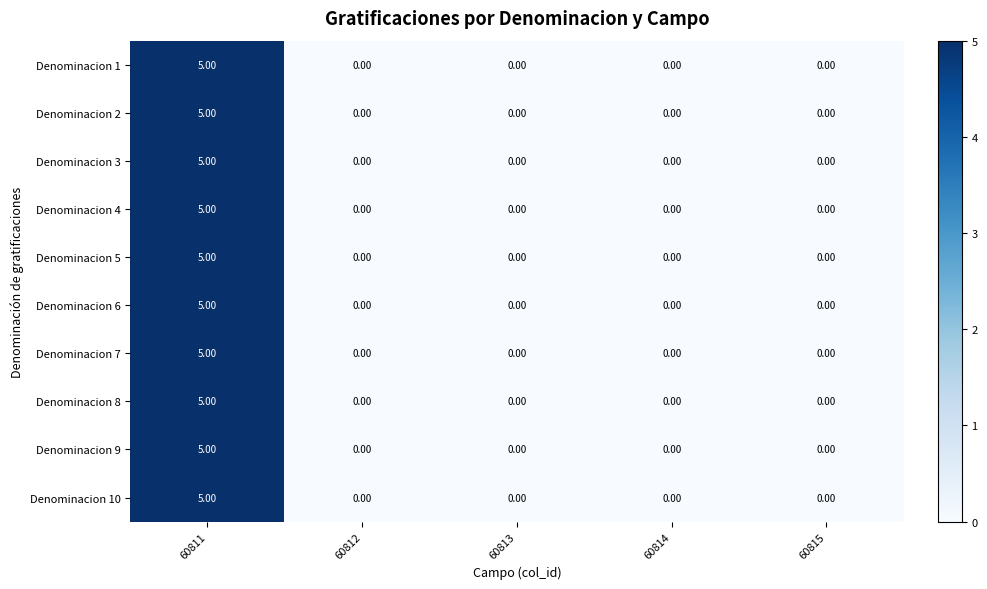

What is the difference between the maximum and minimum values in the Denominacion 2 series?

5